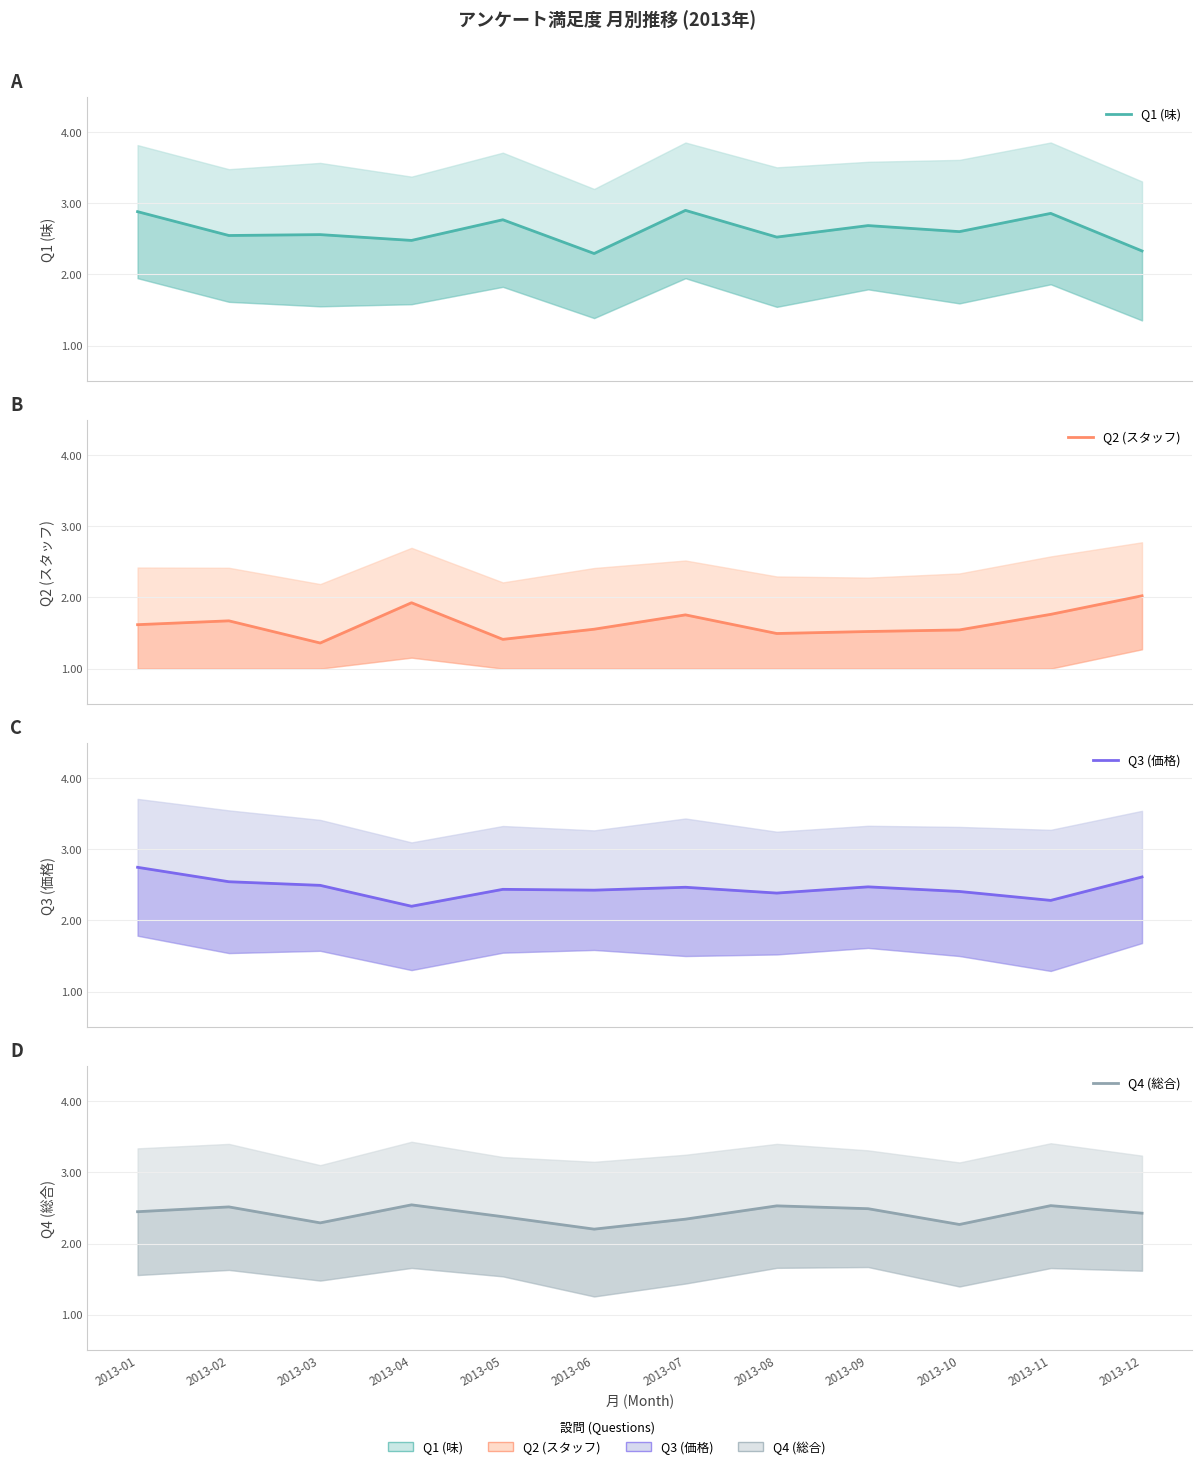

What is the difference between the second highest and second lowest values in the Q4 (総合) series?

0.3